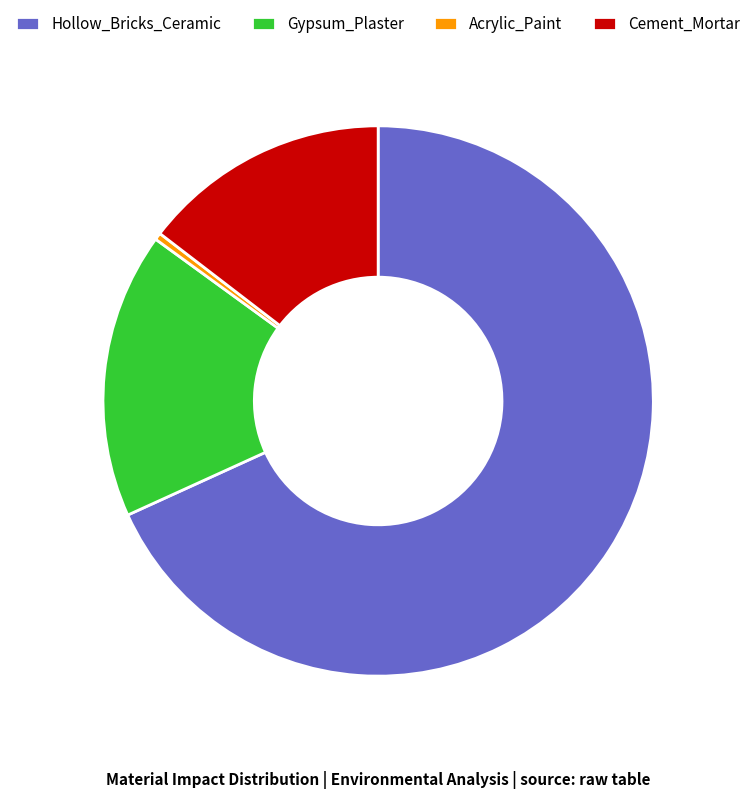

Rank the categories by value from highest to lowest.

Hollow_Bricks_Ceramic, Gypsum_Plaster, Cement_Mortar, Acrylic_Paint